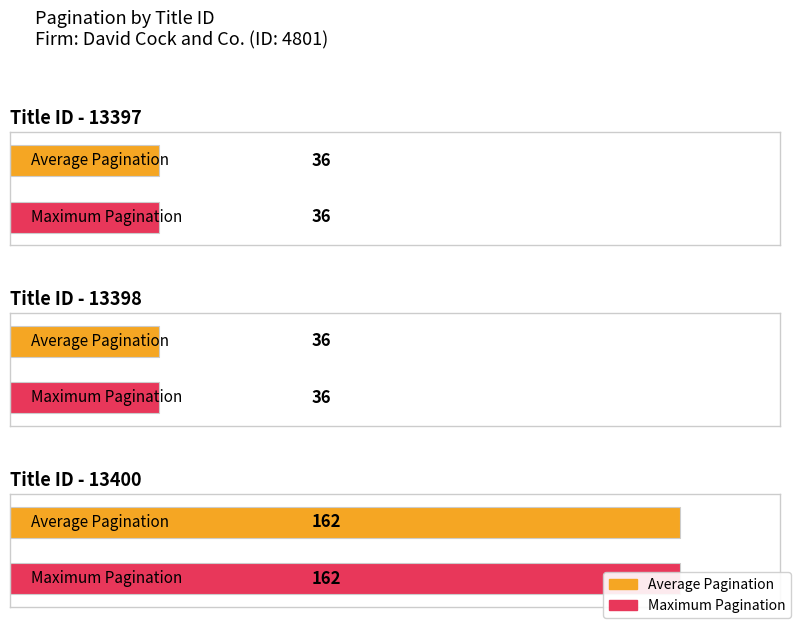

The chart shows a value of 231 at 13400. True or false?

False